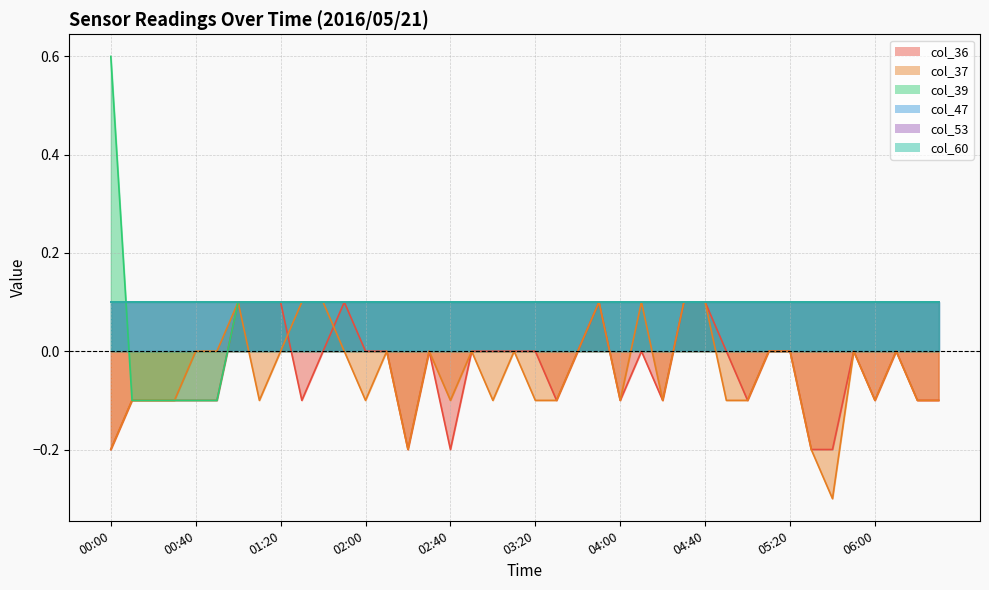

At which category is the sum across all series the highest?

01:00